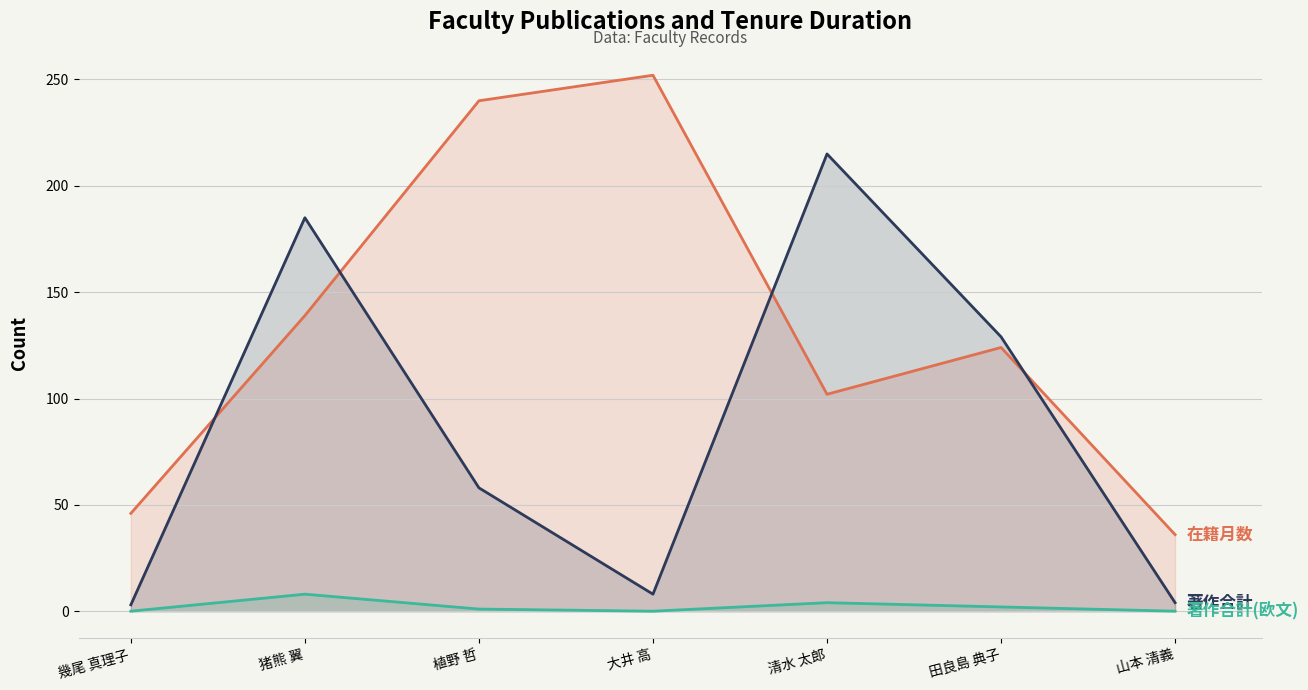

How many 著作合計(欧文) values are between 0 and 4?

6